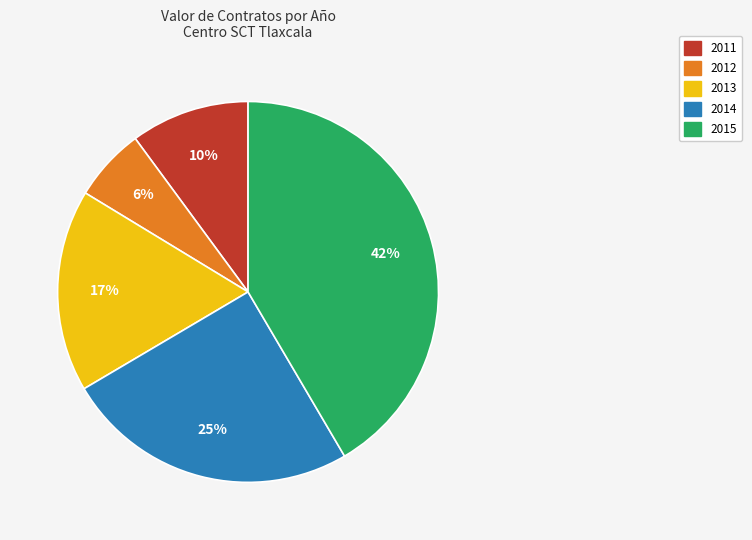

To the nearest percent, what portion does 2012 represent?

6%